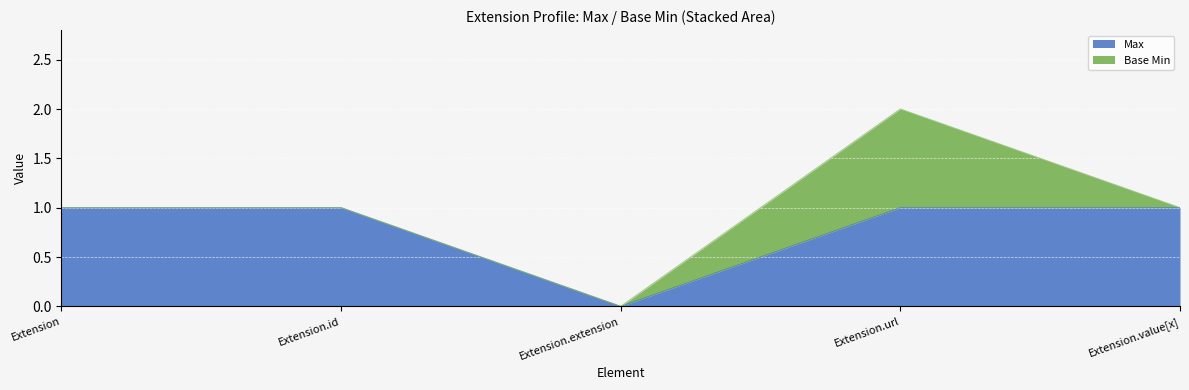

Reading right to left, what are all the values shown in this chart?

1	1	0	1	1